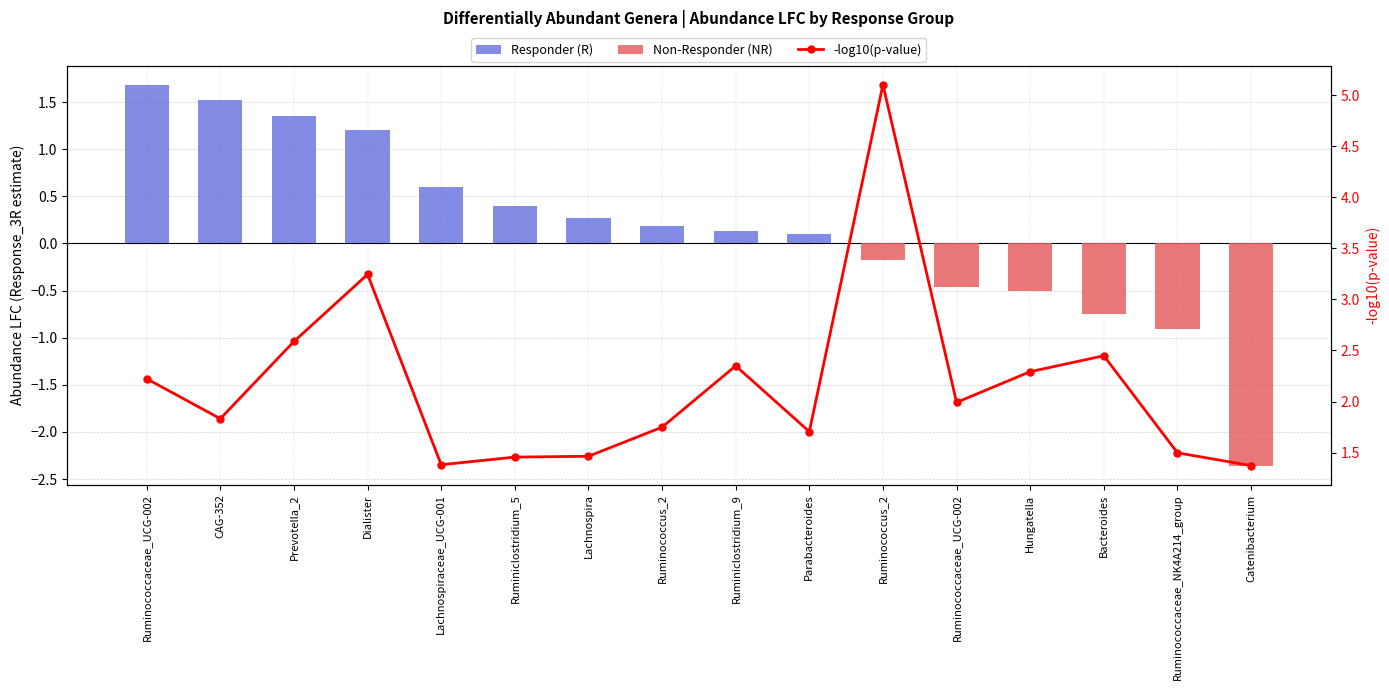

What is the total value across all series at Ruminococcaceae_NK4A214_group?

0.6